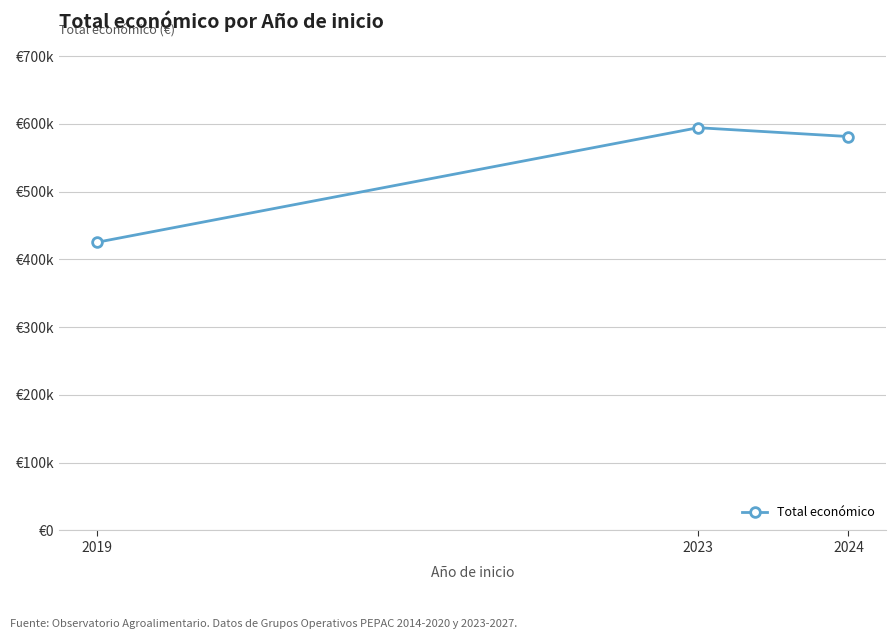

At which label is the value closest to 509731?

2024